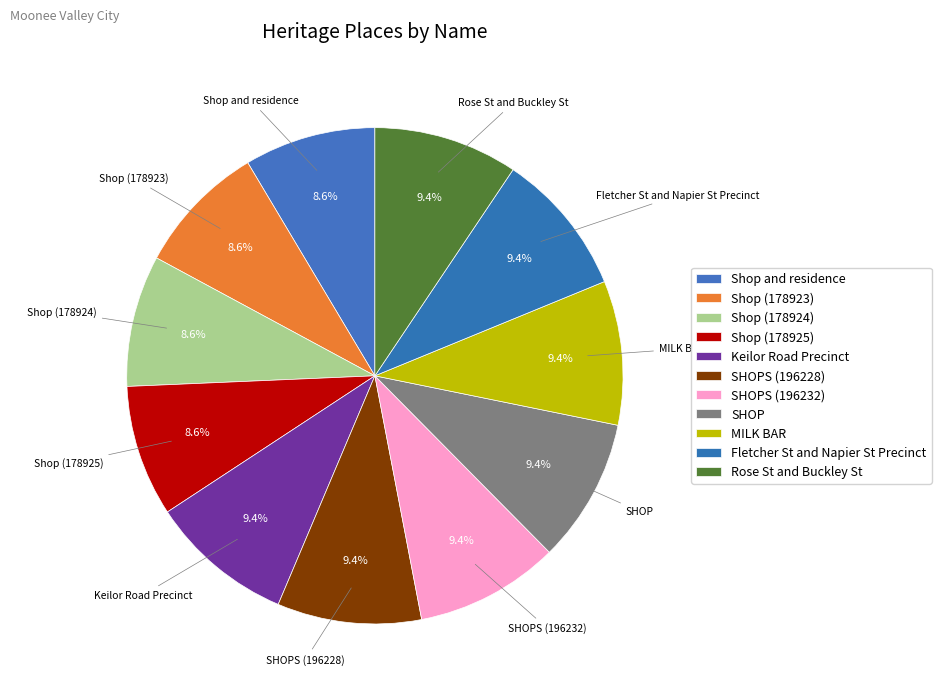

How many segments does this pie chart have?

11